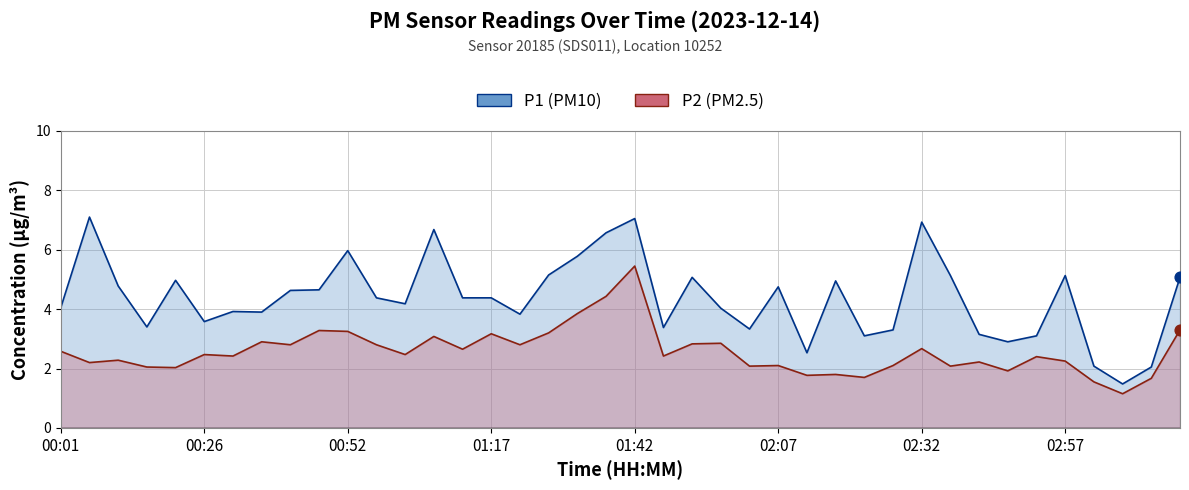

At how many categories does at least one series exceed 1?

40